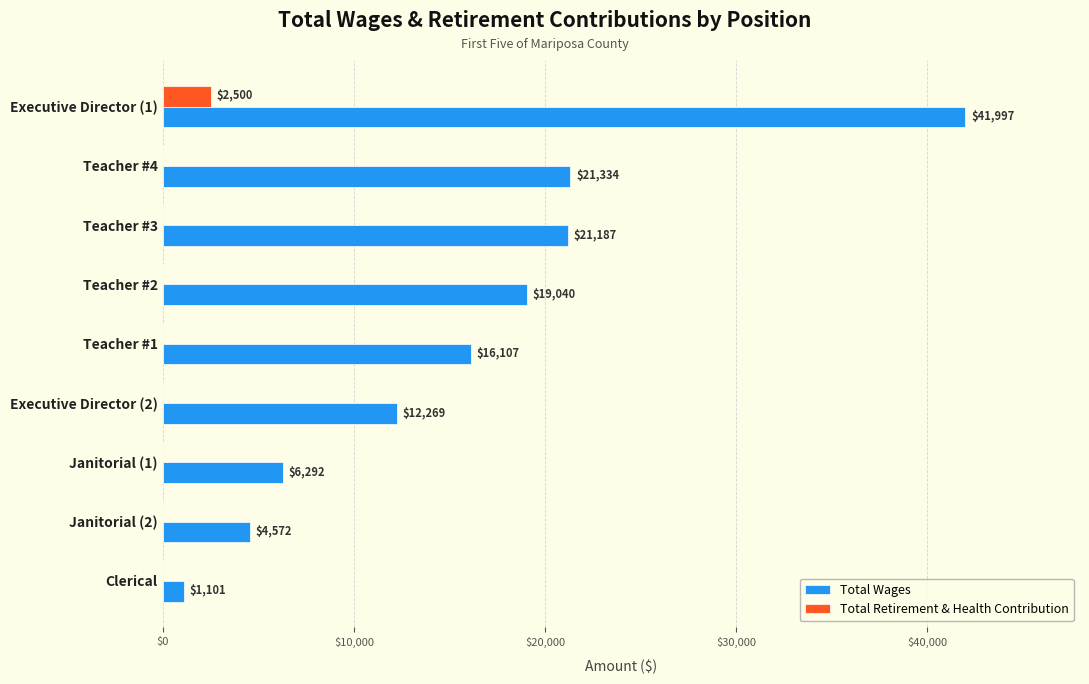

True or false: Total Wages has a value of 26152 at Teacher #1.

False